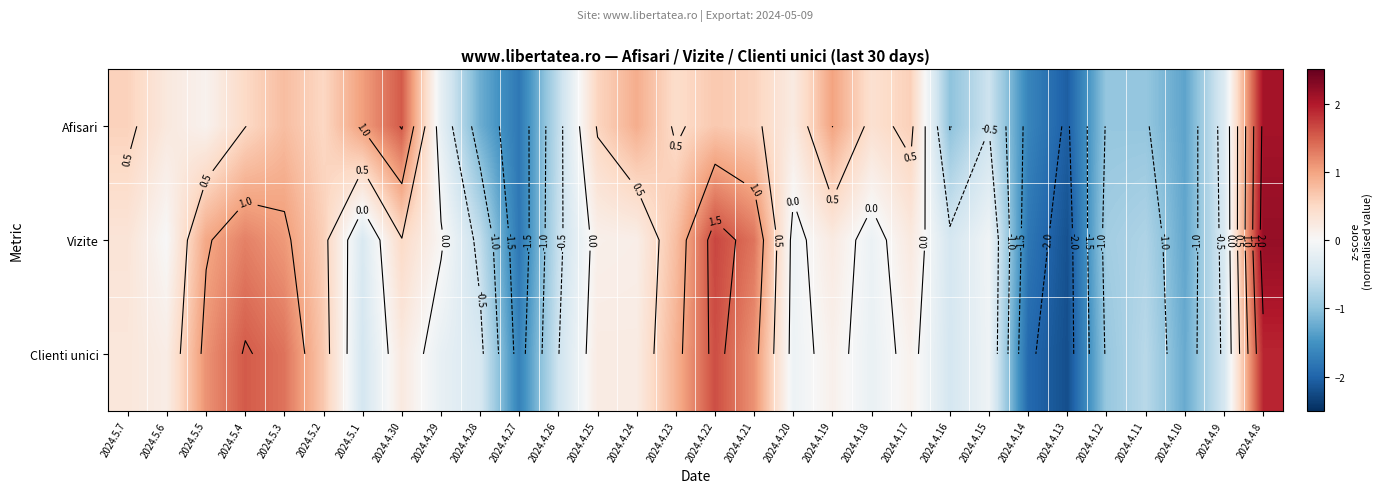

Is it true that Clienti unici equals 0.1 at 2024.4.19?

False